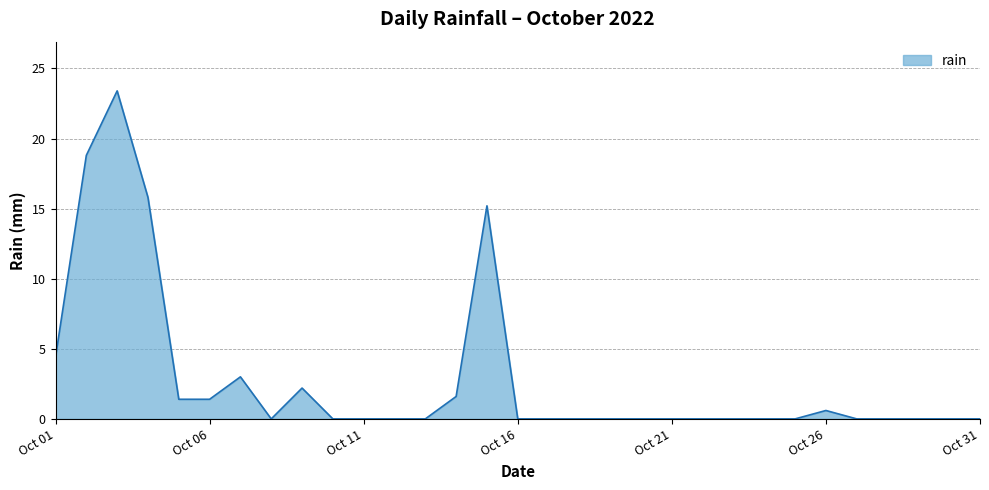

What is the difference between the maximum and minimum values?

23.4